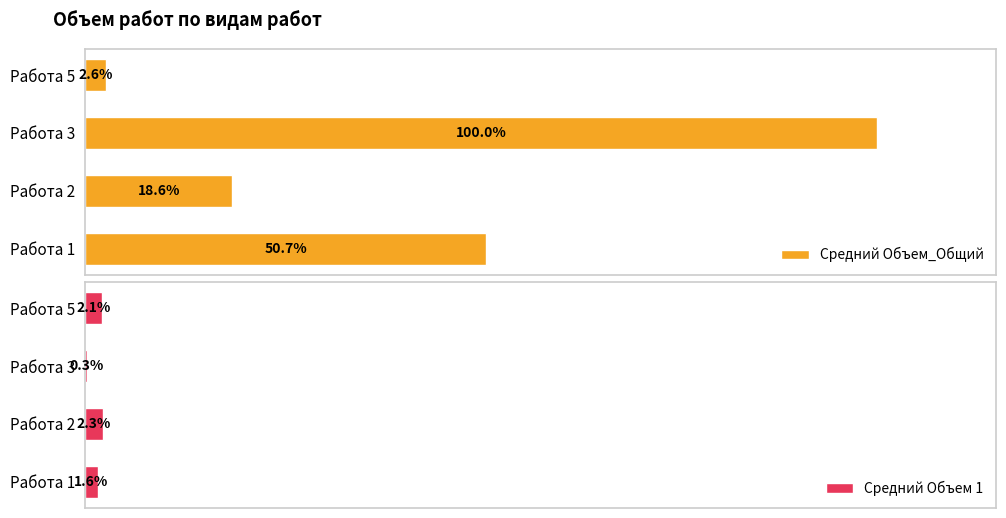

What is the highest value of the Средний Объем 1 series?

54023.6